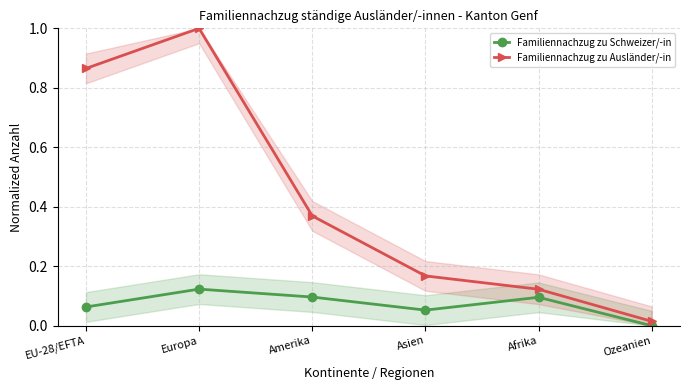

Which series has the largest total across all categories?

Familiennachzug zu Ausländer/-in